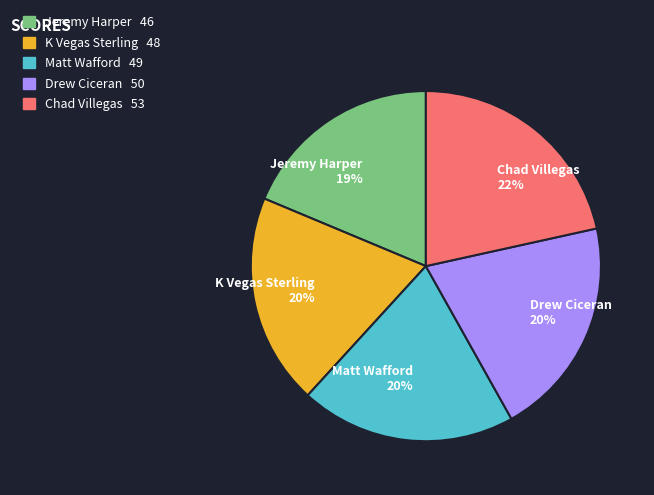

Is the sum of K Vegas Sterling 20% and Chad Villegas 22% greater than half?

No